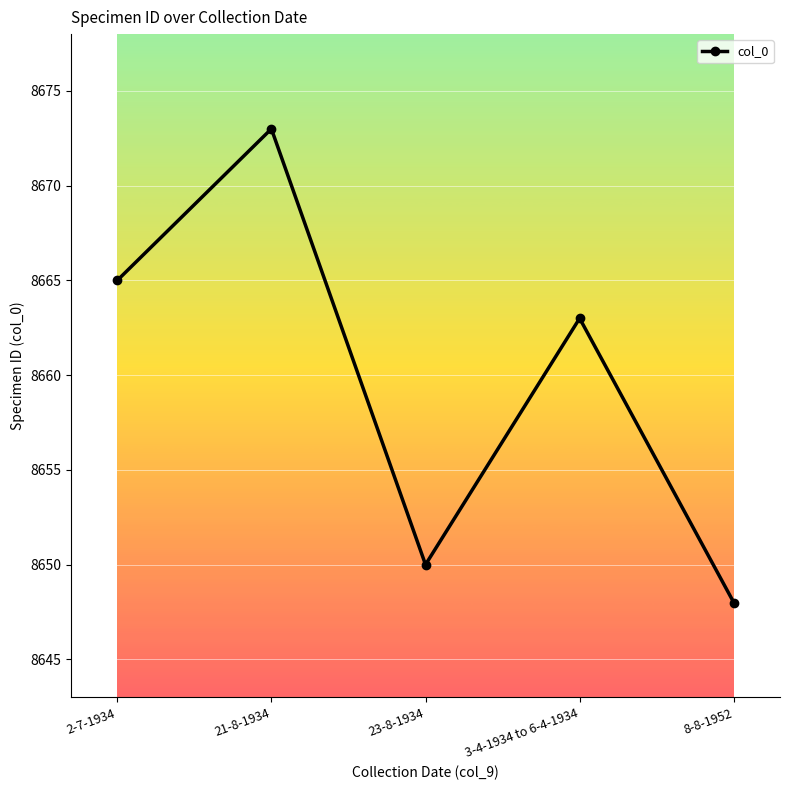

Reading left to right, transcribe all the data shown in this chart.

8665	8673	8650	8663	8648